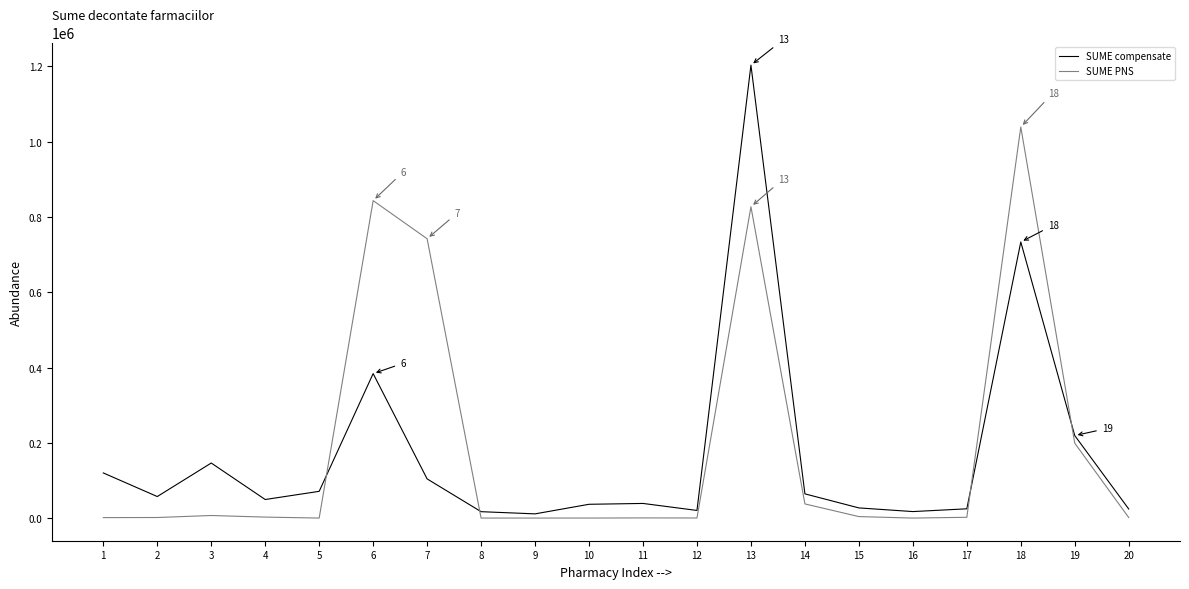

What is the highest value of the SUME compensate series?

1203539.3